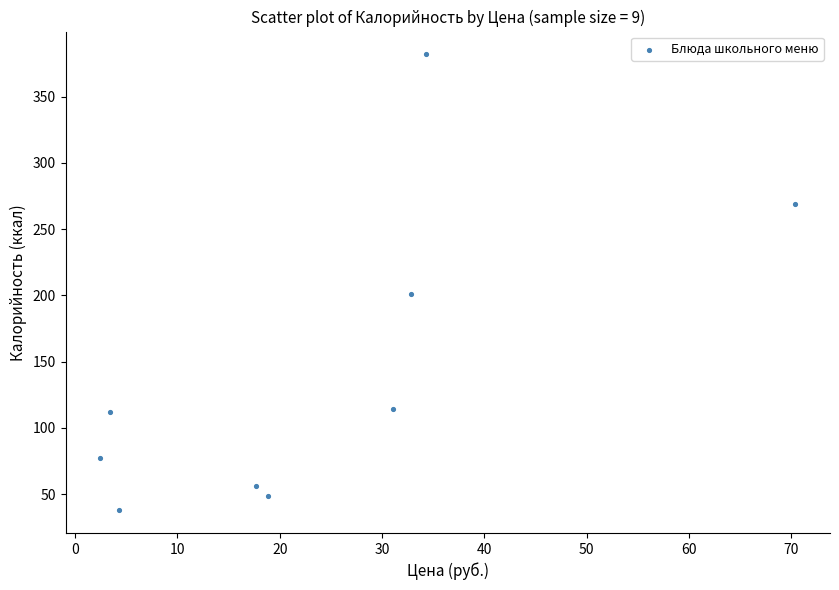

What Y value in the scatter plot is closest to 209?

201.1